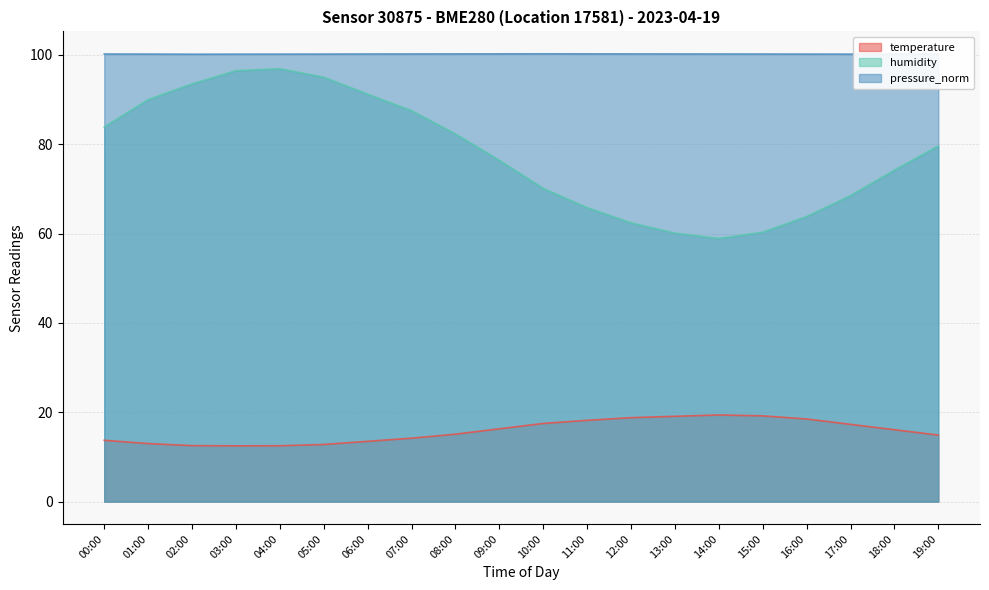

What is the difference between the temperature values at 11:00 and 17:00?

0.9